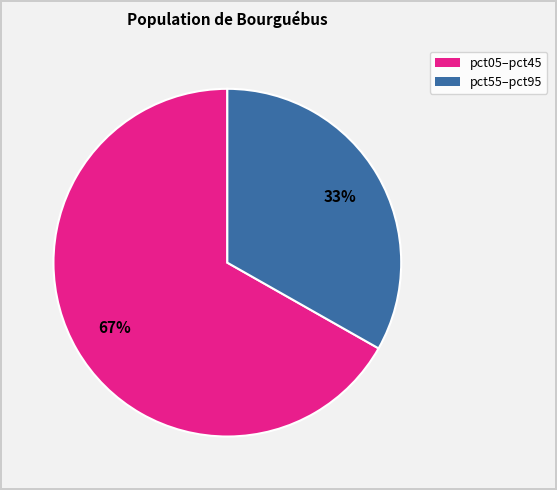

How many segments does this pie chart have?

2